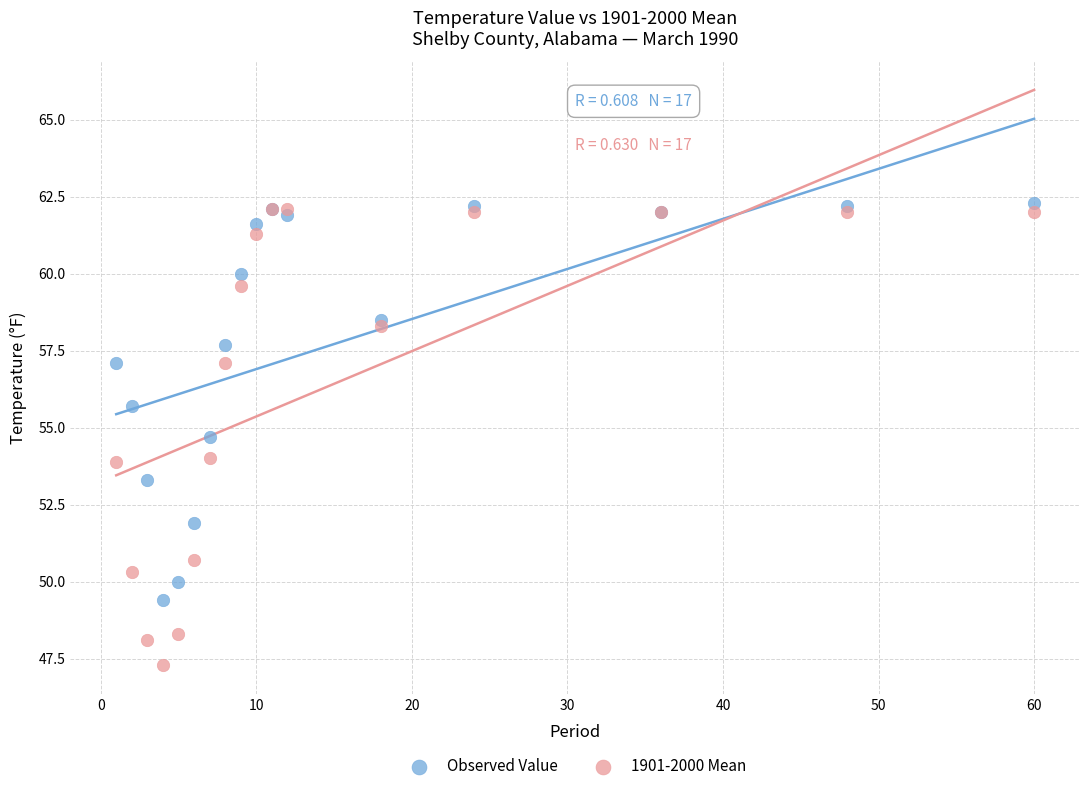

Which series reaches the minimum Y coordinate?

1901-2000 Mean